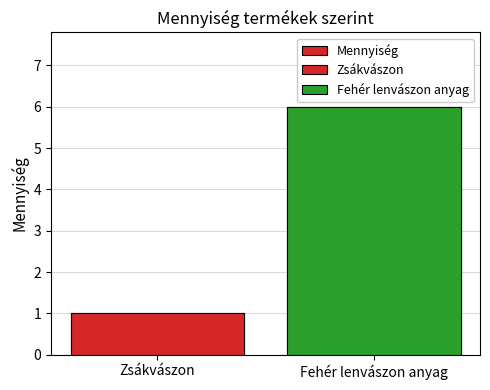

Rank the categories by value from lowest to highest.

Zsákvászon, Fehér lenvászon anyag